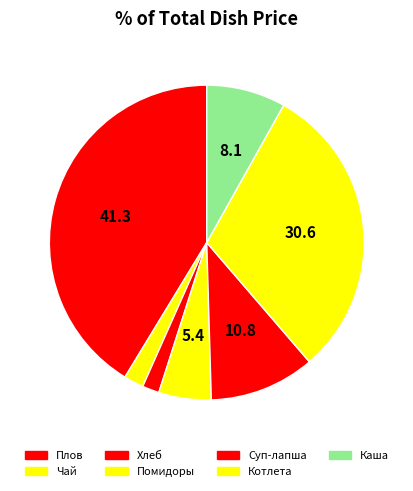

How many slices are in this pie chart?

7